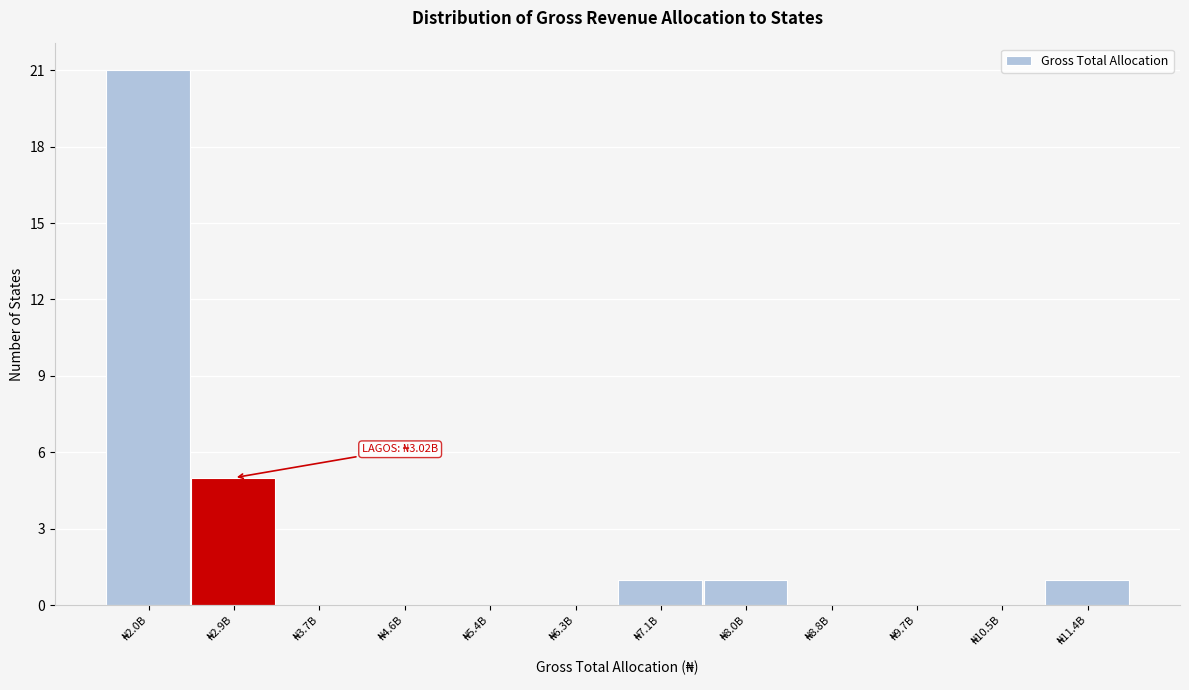

What is the greatest value displayed?

21